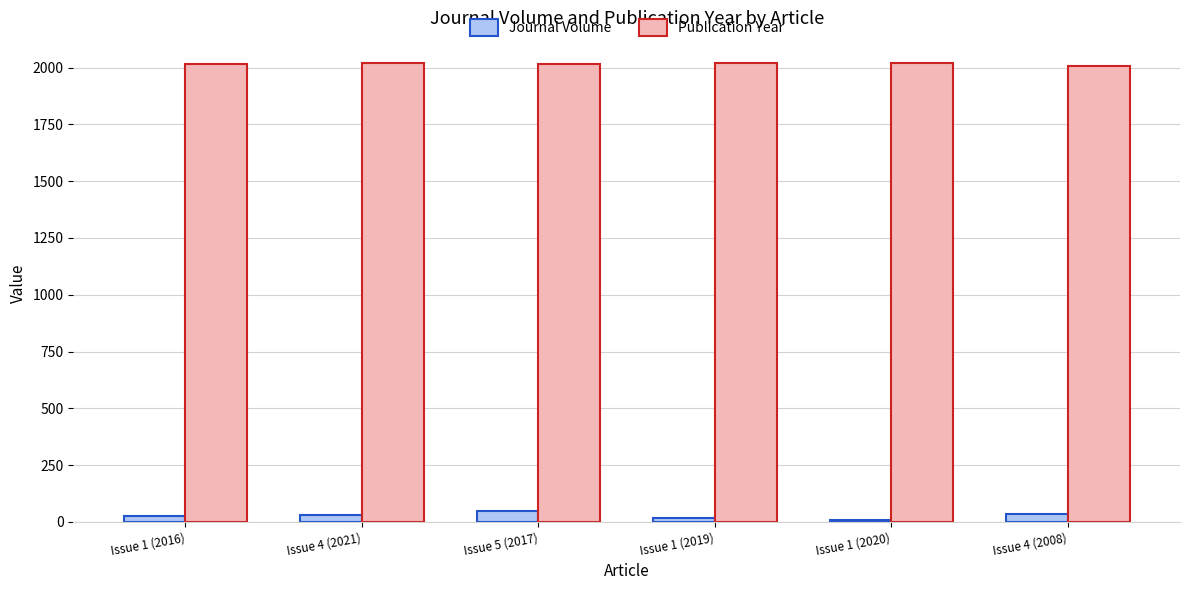

Rank the series by their average value, from highest to lowest.

Publication Year, Journal Volume